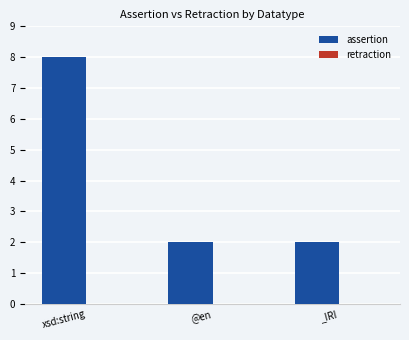

Which label corresponds to the largest value in the chart?

xsd:string